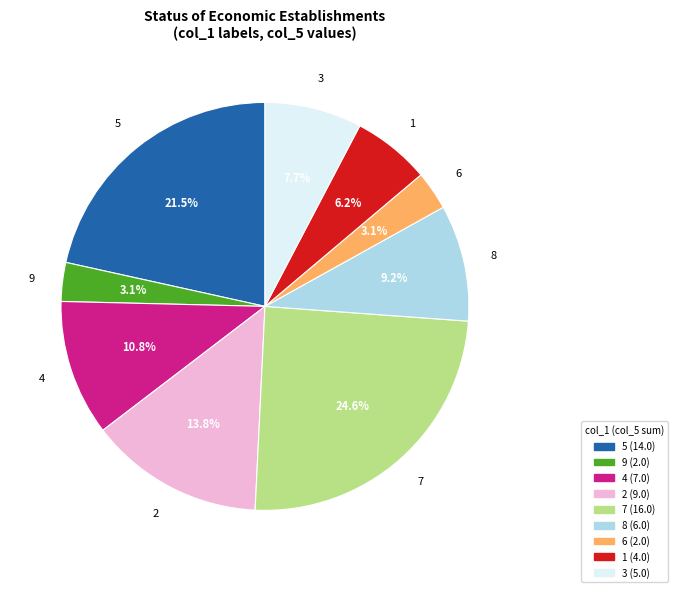

Is there a majority slice in this chart?

No